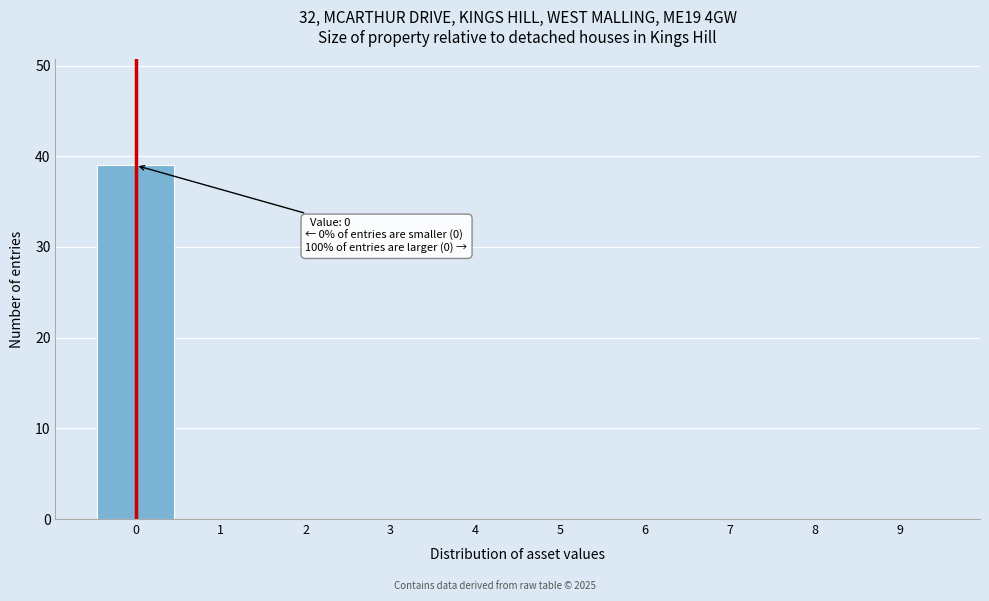

Reading right to left, transcribe all the data shown in this chart.

9=0	8=0	7=0	6=0	5=0	4=0	3=0	2=0	1=0	0=39